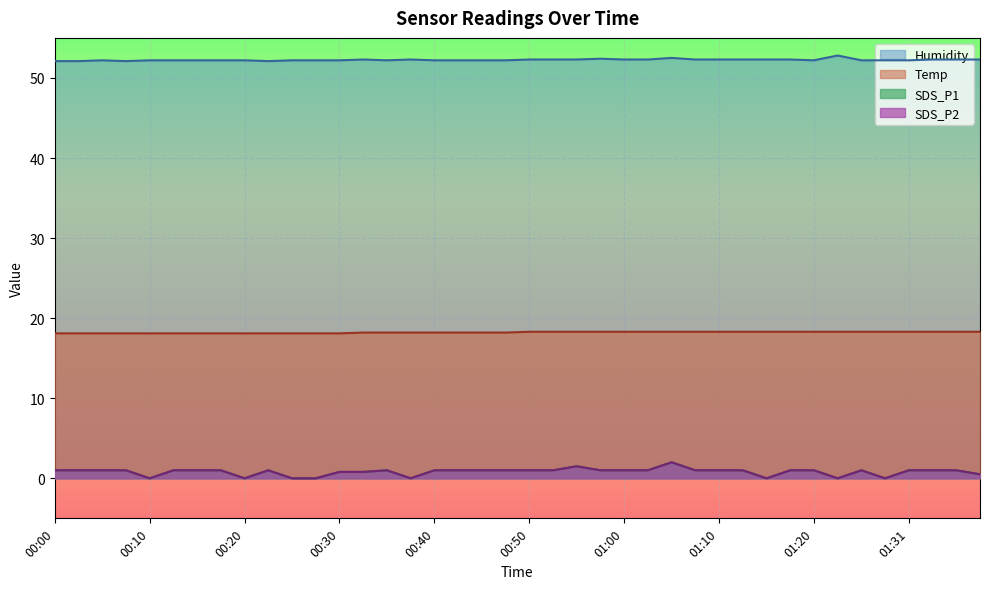

True or false: SDS_P2 has more than 0 points higher than both neighbors.

True